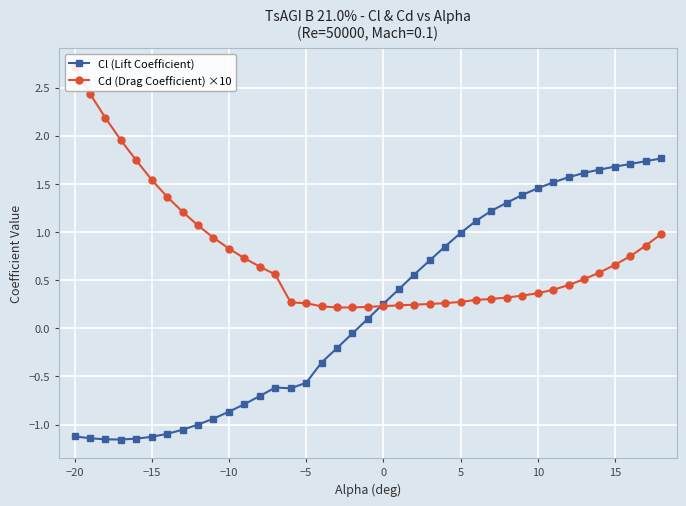

What is the difference between the maximum and second lowest values in the Cl (Lift Coefficient) series?

2.9